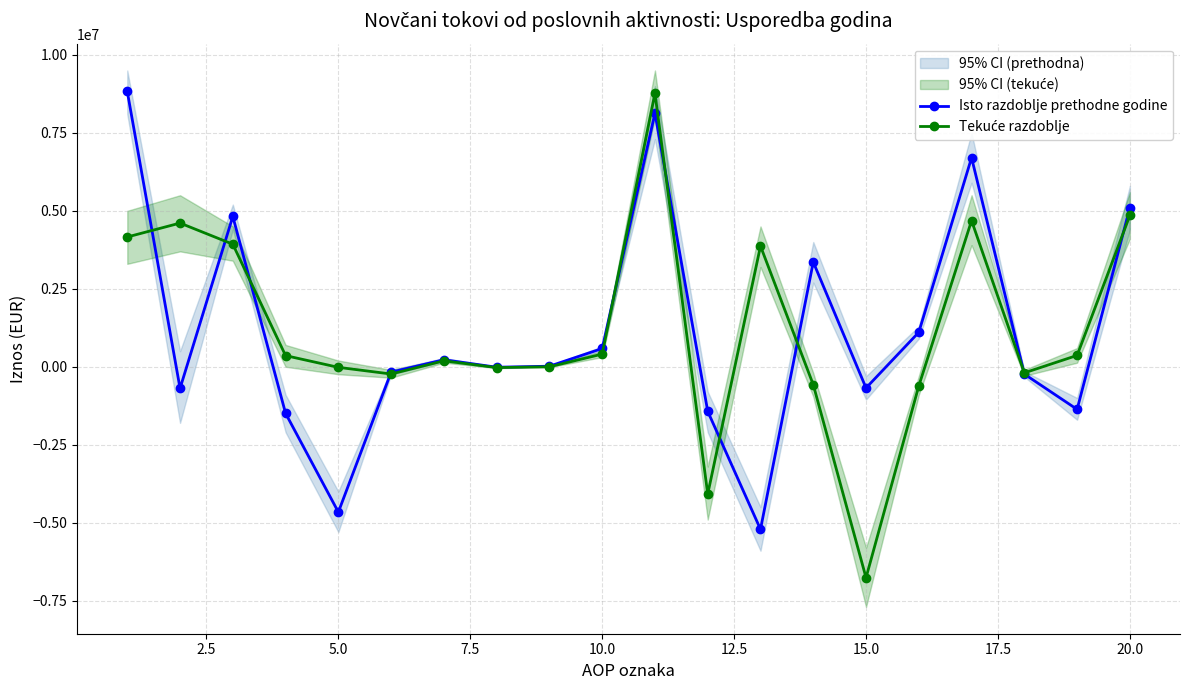

True or false: Isto razdoblje prethodne godine has more than 1 interior local peaks.

True